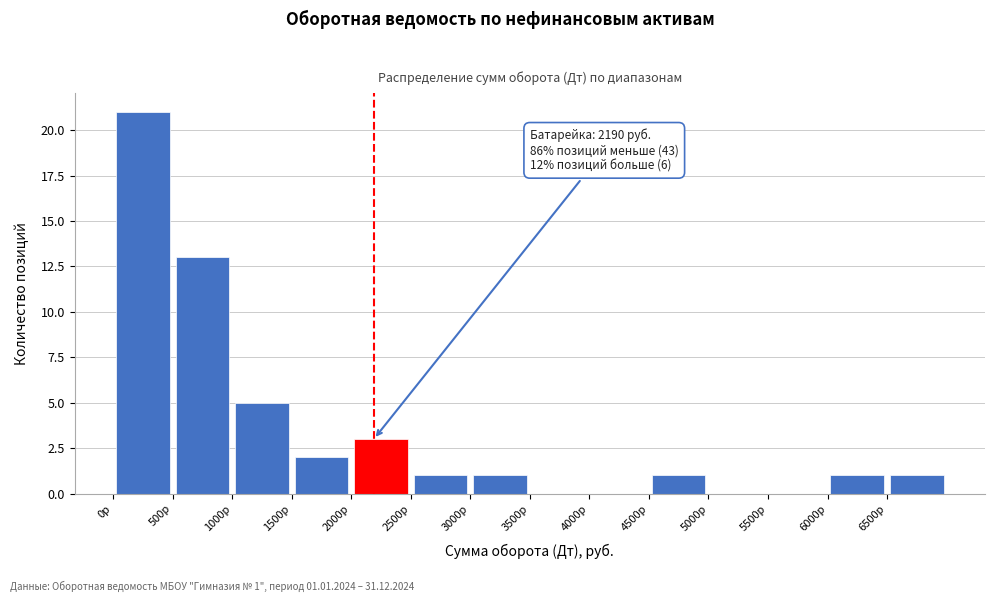

Which range on the x-axis has the tallest bar?

0 to 500